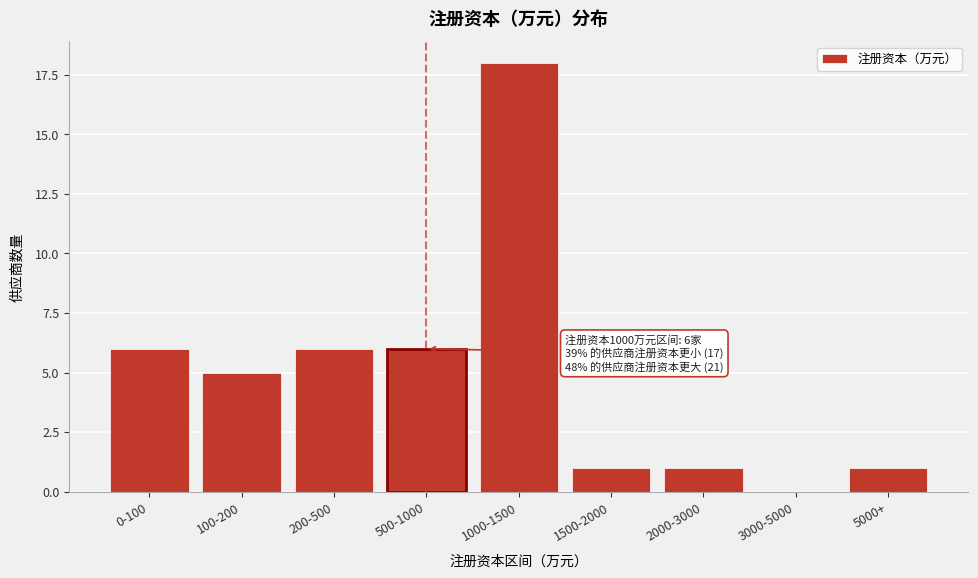

Reading left to right, transcribe all the data shown in this chart.

0-100=6	100-200=5	200-500=6	500-1000=6	1000-1500=18	1500-2000=1	2000-3000=1	3000-5000=0	5000+=1